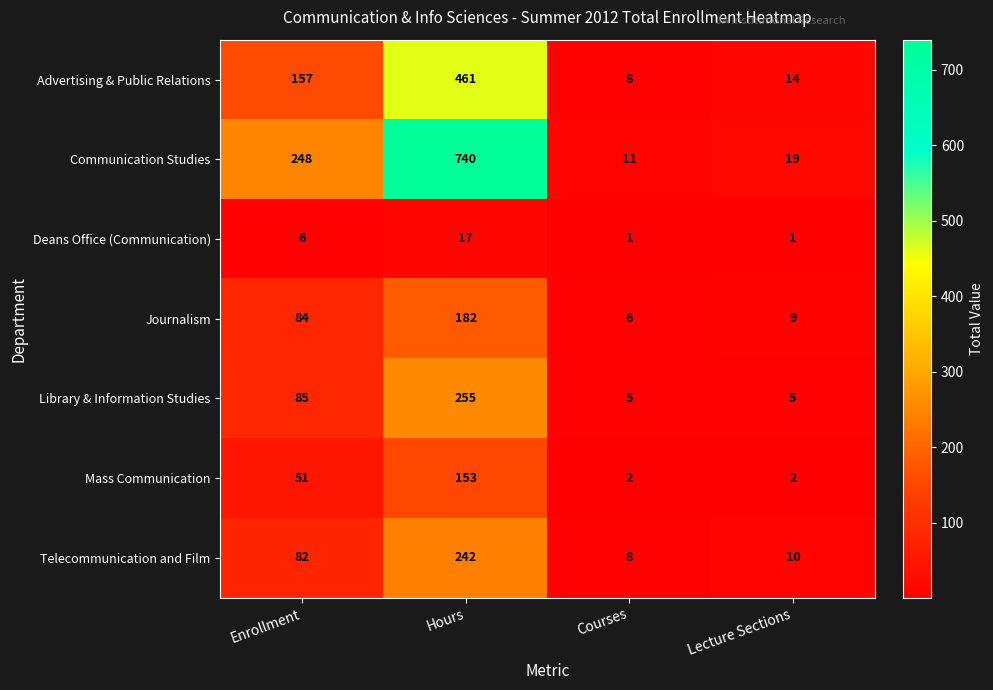

Count the Mass Communication values in the range 2 to 153.

4